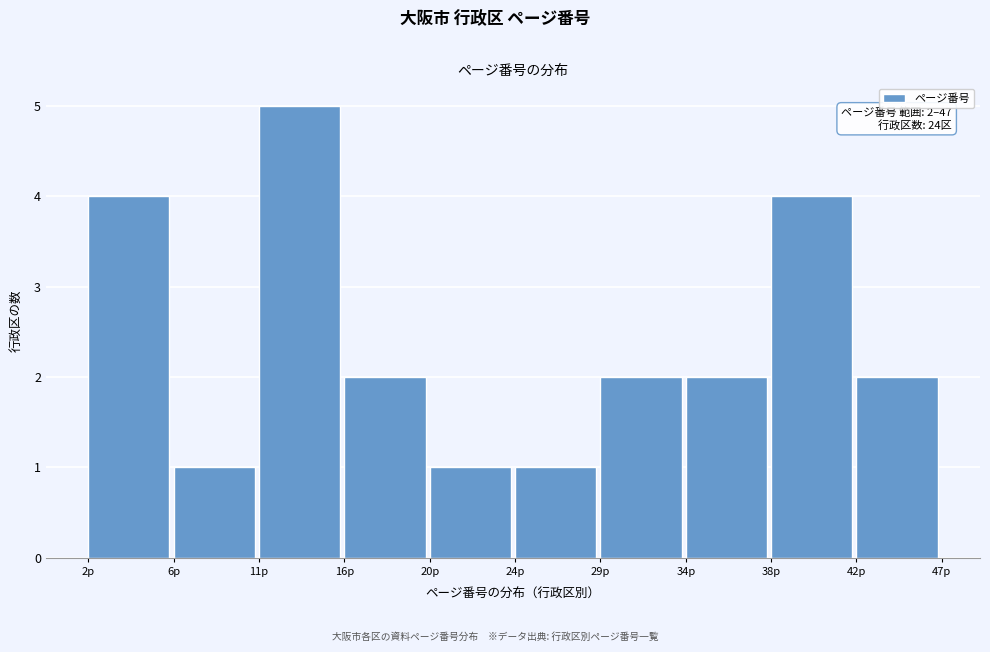

Reading left to right, what are all the values shown in this chart?

2p=4	6p=1	11p=5	16p=2	20p=1	24p=1	29p=2	34p=2	38p=4	42p=2